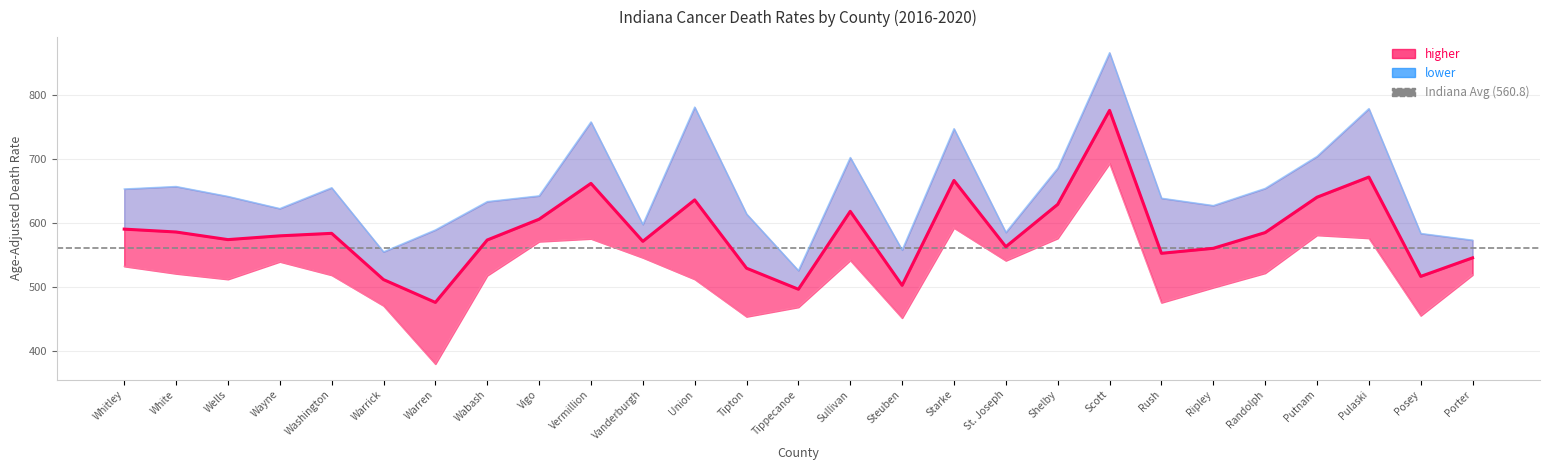

What position from the left is St. Joseph?

18